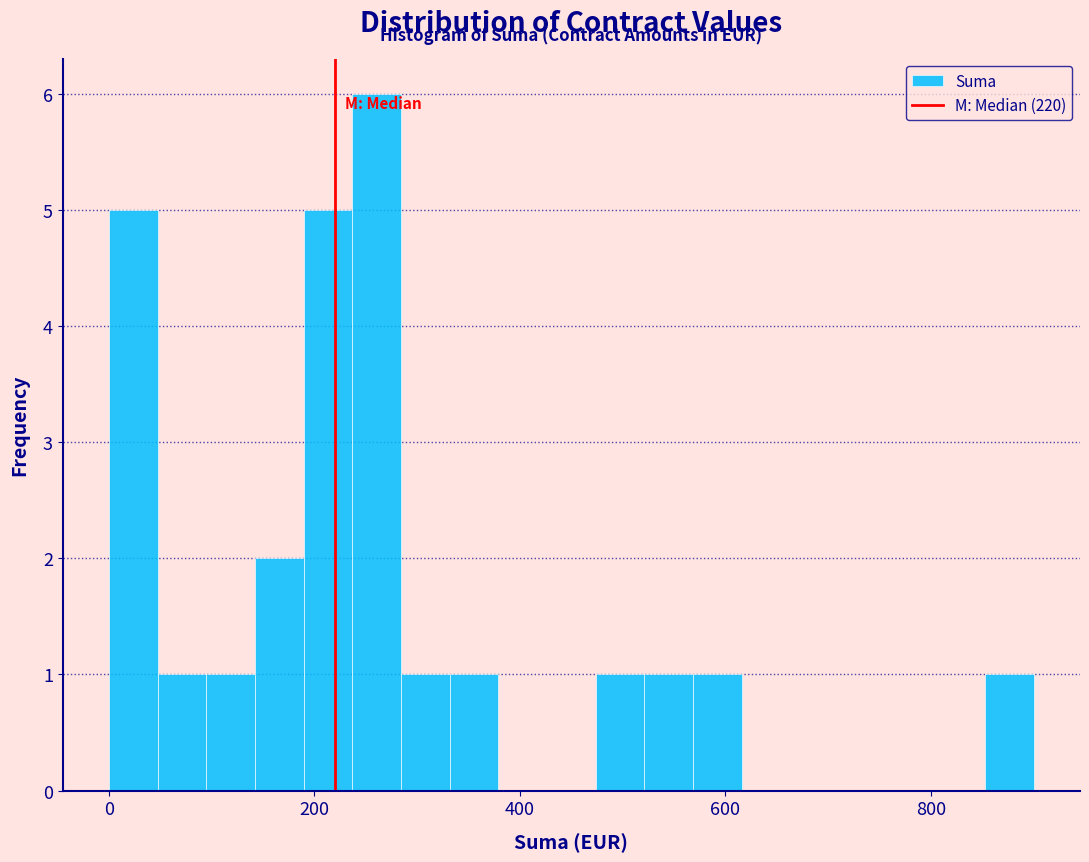

Around what value on the x-axis is the tallest bar? Give the approximate position of its centre, as read against the axis.

260